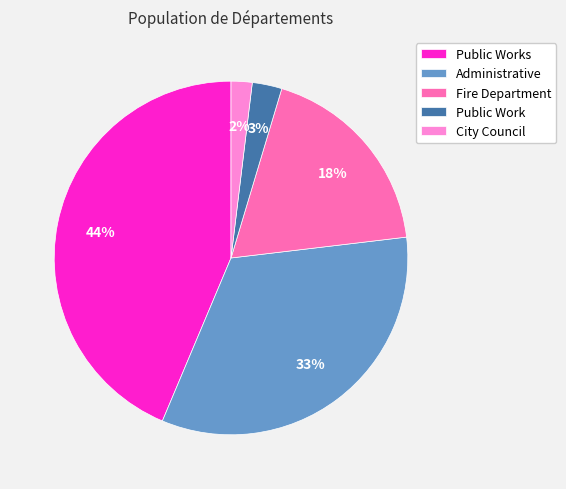

To the nearest percent, what portion does Public Works represent?

44%